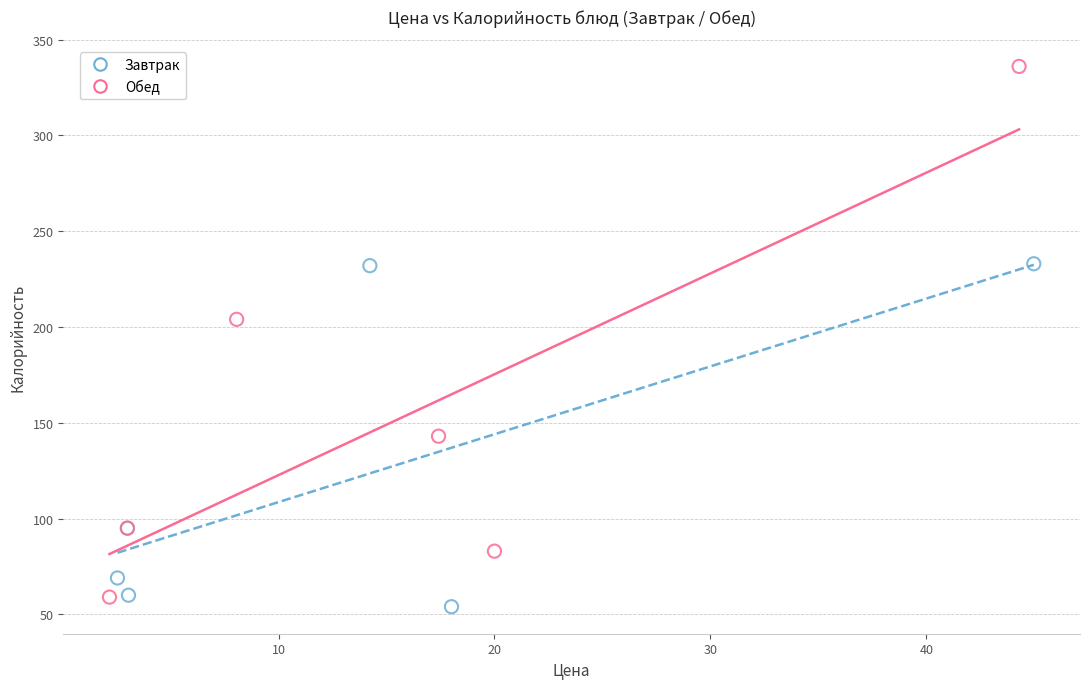

Which series has the widest spread of Y values?

Обед